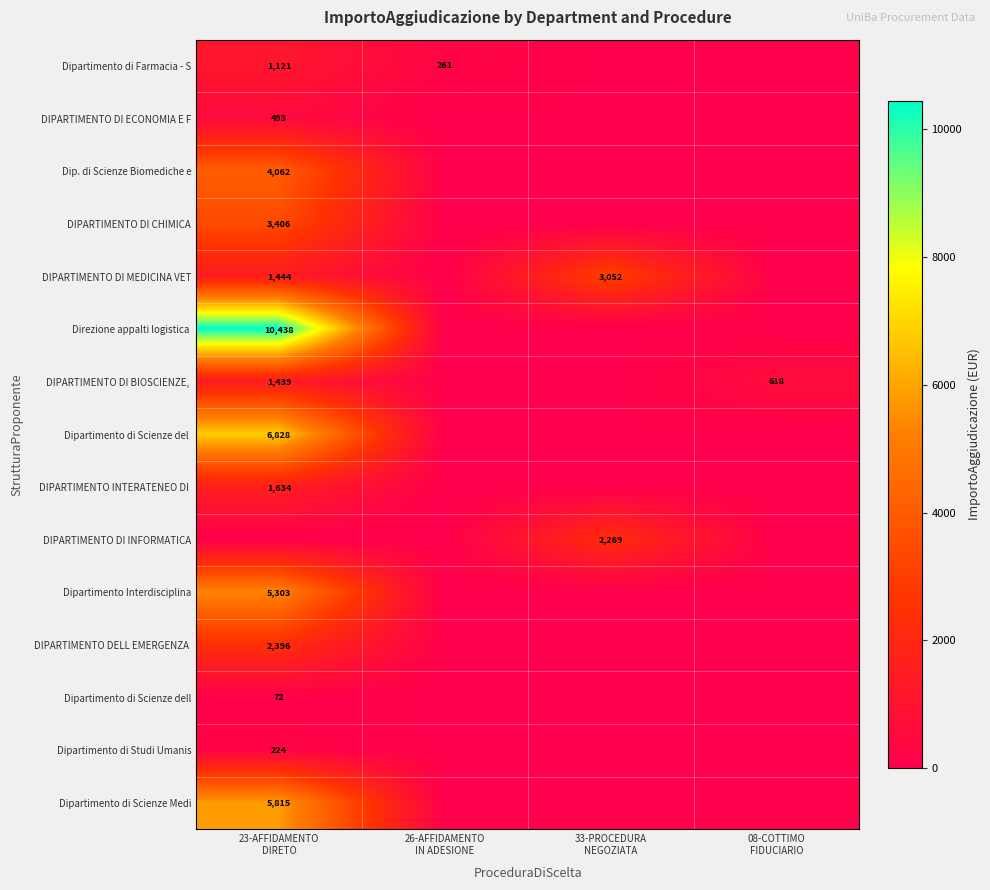

How many positive values does the Dipartimento Interdisciplina series have?

1